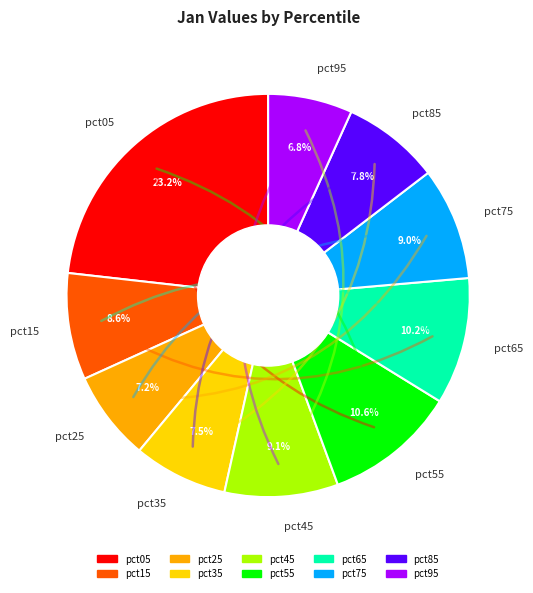

Is it true that pct75 is 9% of the pie?

True